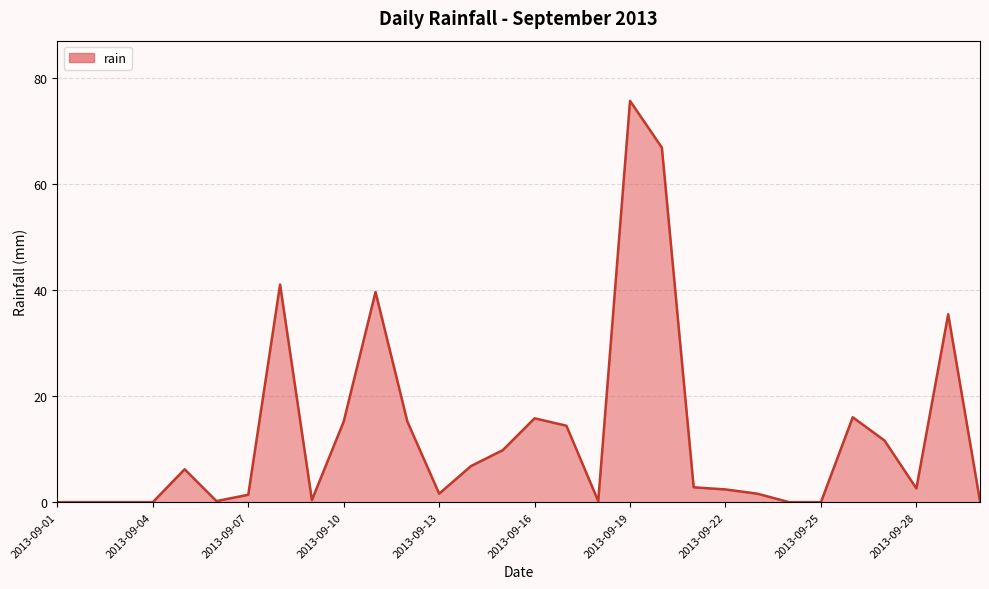

List the labels in order of value, largest first.

2013-09-19, 2013-09-20, 2013-09-08, 2013-09-11, 2013-09-29, 2013-09-26, 2013-09-16, 2013-09-10, 2013-09-12, 2013-09-17, 2013-09-27, 2013-09-15, 2013-09-14, 2013-09-05, 2013-09-21, 2013-09-28, 2013-09-22, 2013-09-13, 2013-09-23, 2013-09-07, 2013-09-09, 2013-09-06, 2013-09-18, 2013-09-30, 2013-09-01, 2013-09-02, 2013-09-03, 2013-09-04, 2013-09-24, 2013-09-25